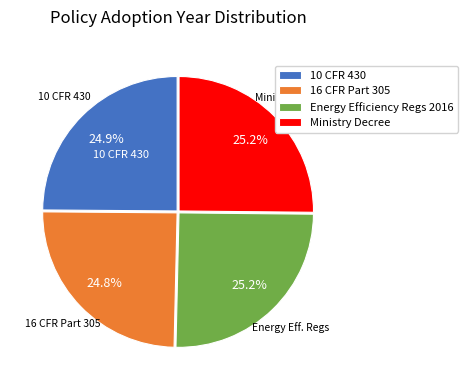

What portion of the pie excludes Ministry Decree?

74.8%